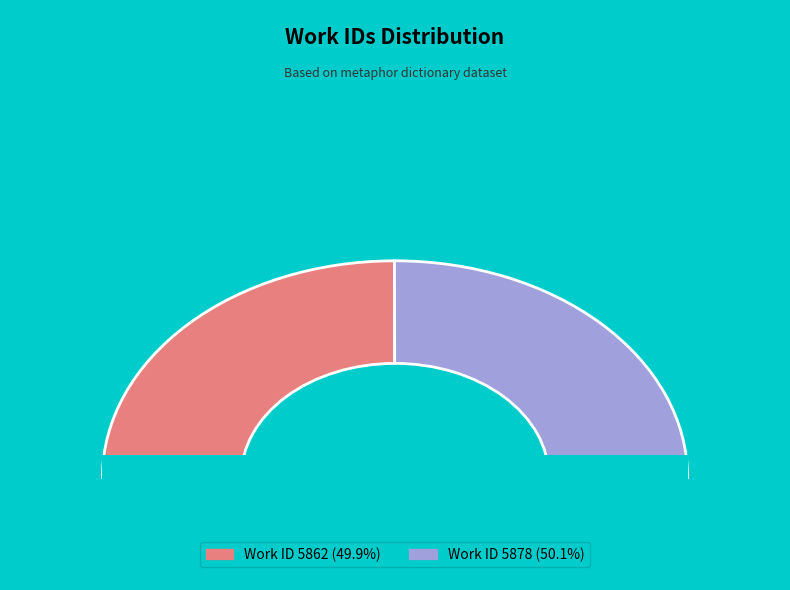

Rank the categories by value from highest to lowest.

5878, 5862